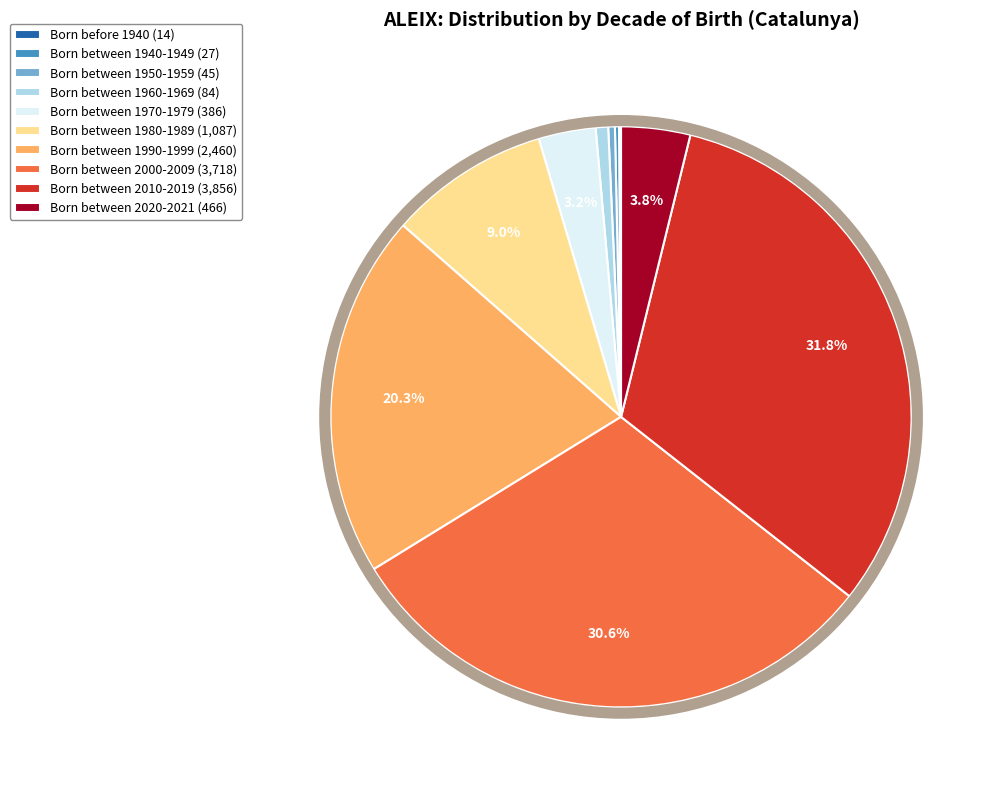

To the nearest percent, what is the combined percentage of Born between 2020-2021 and Born between 1950-1959?

4%